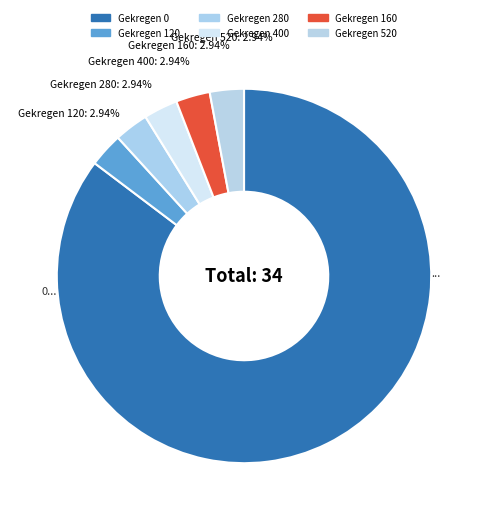

Count the number of slices in the pie.

6